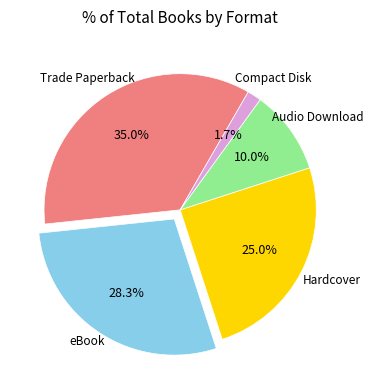

Does any single category account for the majority?

No